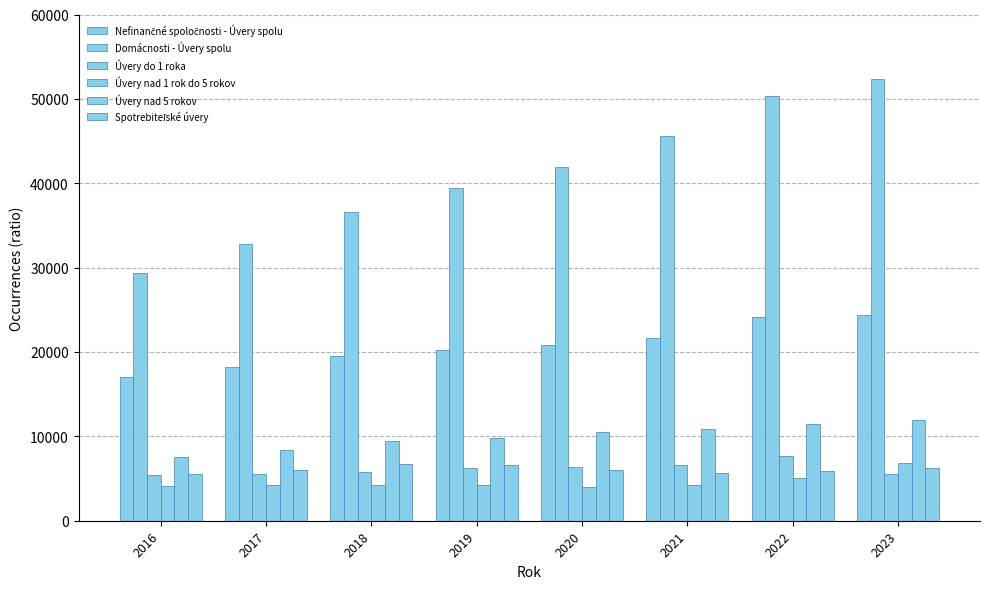

Reading left to right, transcribe all the data shown in this chart.

Nefinančné spoločnosti - Úvery spolu: 2016=17074.0	2017=18211.0	2018=19477.3	2019=20226.2	2020=20795.3	2021=21614.5	2022=24203.9	2023=24350.5
Domácnosti - Úvery spolu: 2016=29393.0	2017=32834.0	2018=36561.0	2019=39484.0	2020=41911.8	2021=45600.1	2022=50292.1	2023=52377.3
Úvery do 1 roka: 2016=5373.0	2017=5556.0	2018=5758.0	2019=6218.1	2020=6317.7	2021=6577.0	2022=7654.1	2023=5532.1
Úvery nad 1 rok do 5 rokov: 2016=4108.0	2017=4261.0	2018=4289.8	2019=4227.1	2020=4012.3	2021=4188.8	2022=5041.8	2023=6828.9
Úvery nad 5 rokov: 2016=7593.0	2017=8394.0	2018=9429.5	2019=9781.0	2020=10465.3	2021=10848.6	2022=11508.0	2023=11989.5
Spotrebiteľské úvery: 2016=5518.0	2017=6051.0	2018=6665.6	2019=6623.0	2020=6026.0	2021=5682.3	2022=5896.5	2023=6219.2